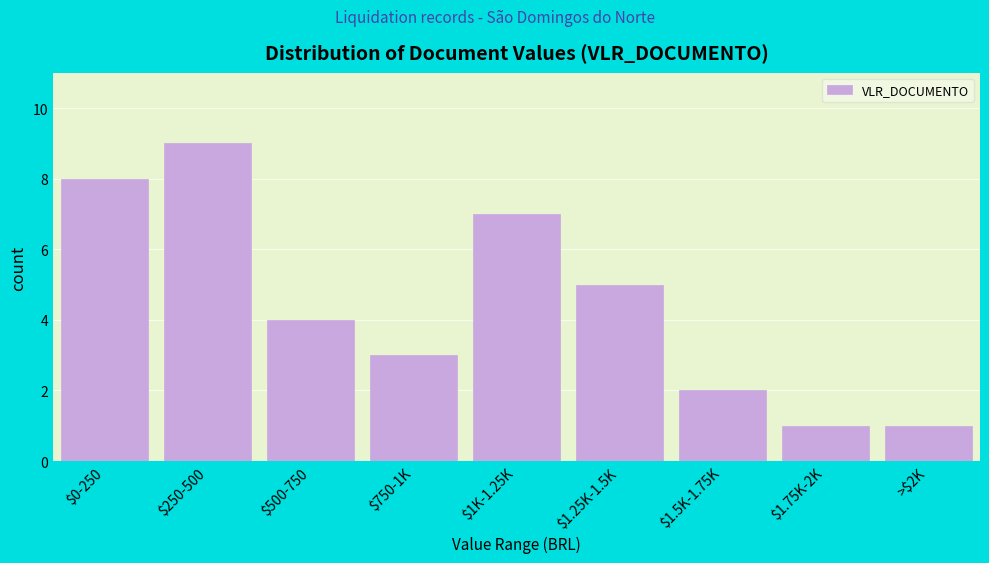

Reading right to left, list all the values displayed in this chart.

1	1	2	5	7	3	4	9	8